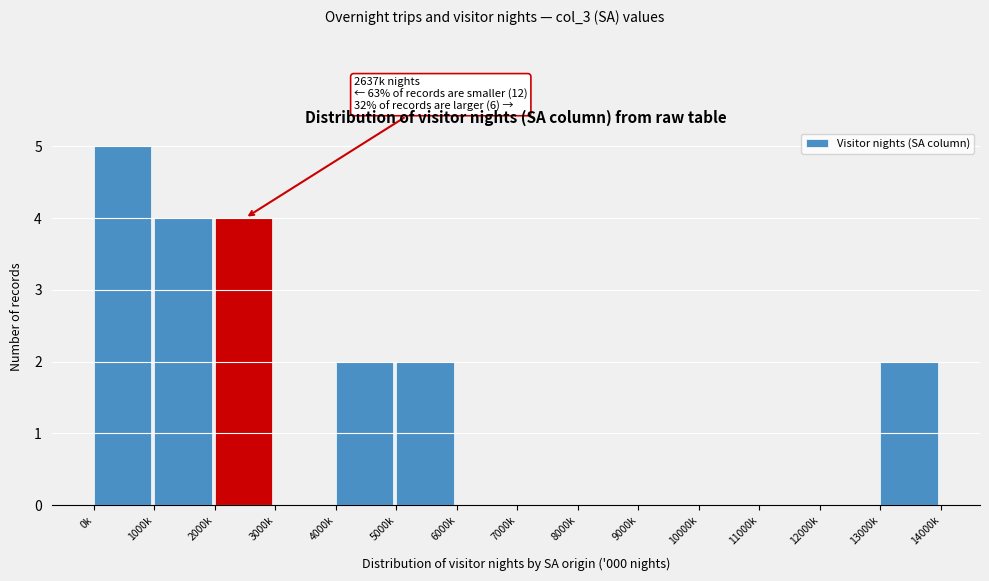

Reading right to left, list all the values displayed in this chart.

13000k=2	12000k=0	11000k=0	10000k=0	9000k=0	8000k=0	7000k=0	6000k=0	5000k=2	4000k=2	3000k=0	2000k=4	1000k=4	0k=5